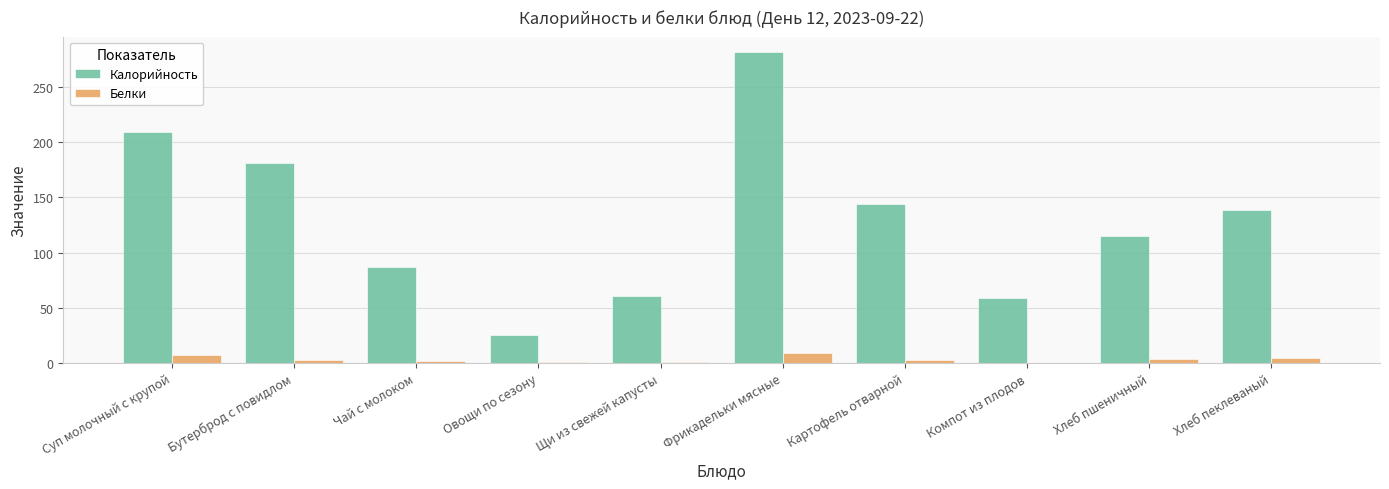

What is the difference between the Калорийность values at Картофель отварной and Чай с молоком?

57.5